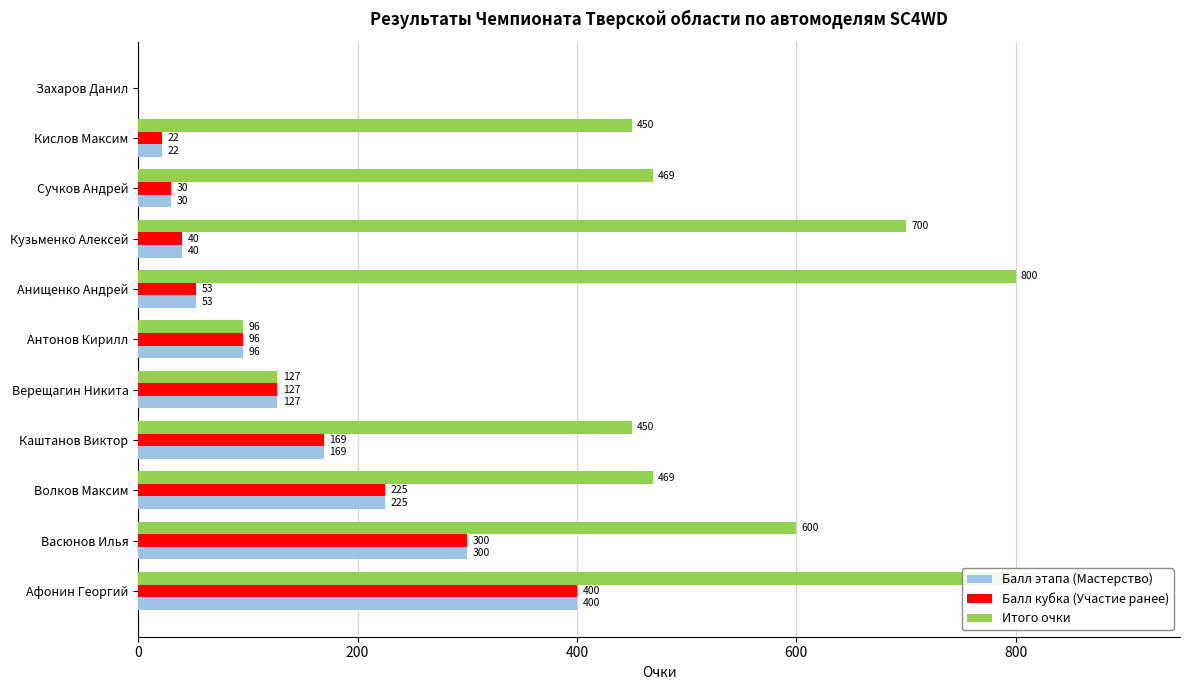

What is the label of the 8th bar from the right?

Каштанов Виктор